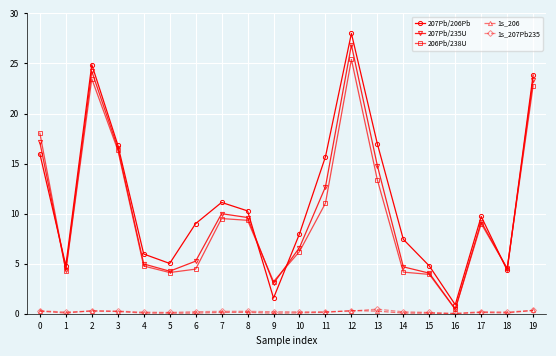

How many lines are shown in the chart?

5